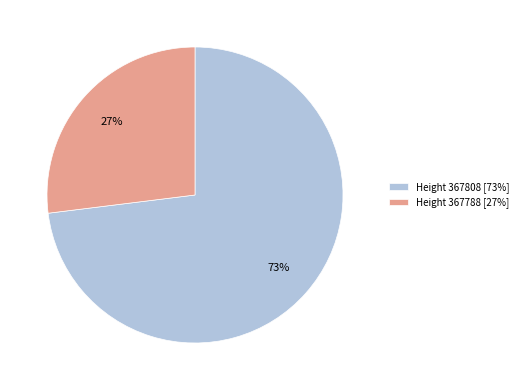

True or false: Height 367808 [73%] accounts for 81% of the total.

False